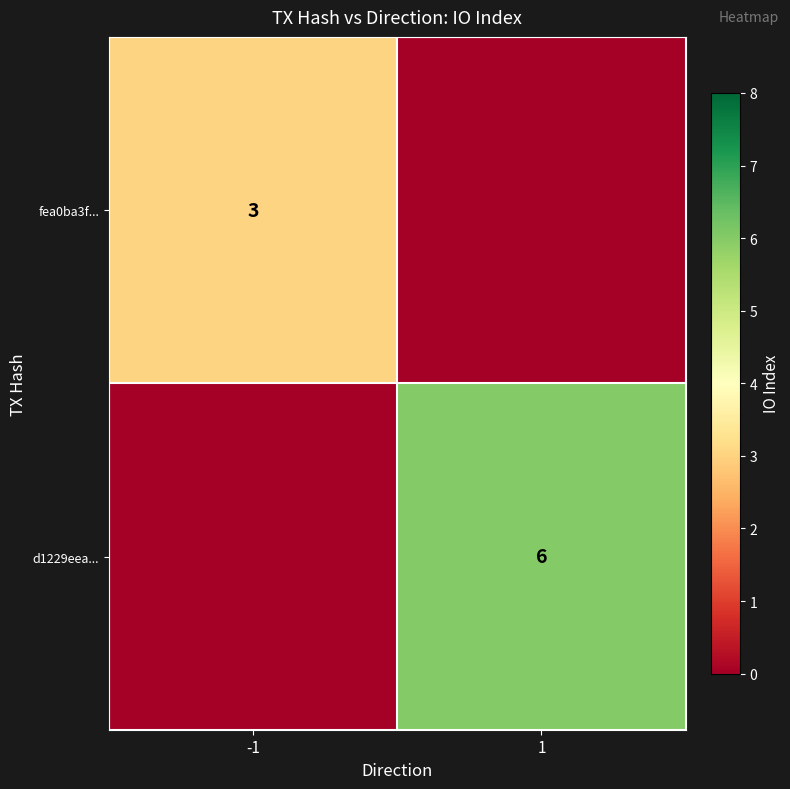

Is the value of fea0ba3f... at -1 greater than the value of d1229eea... at 1?

No